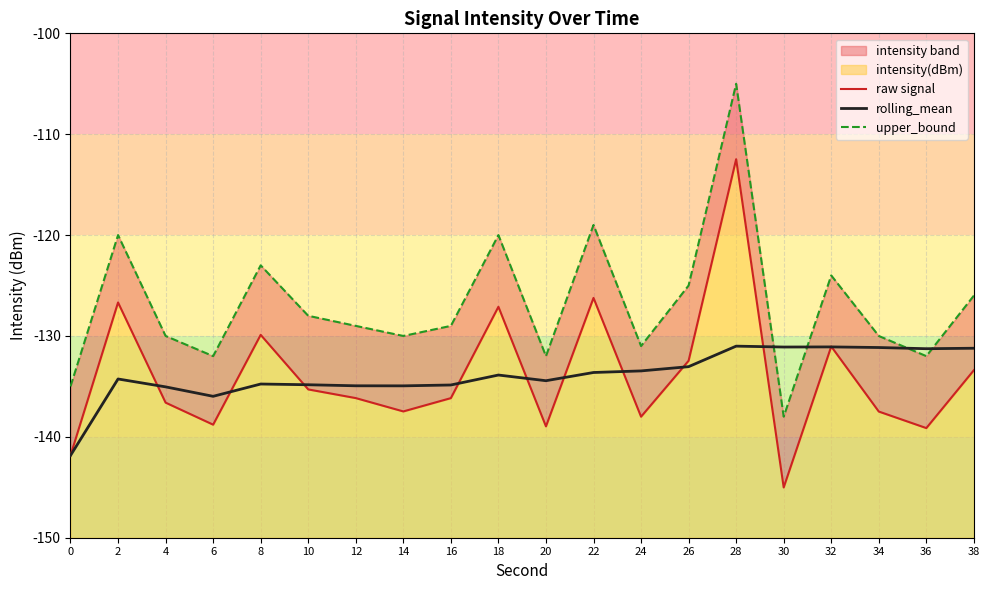

Where does the upper_bound series first go above -129?

2